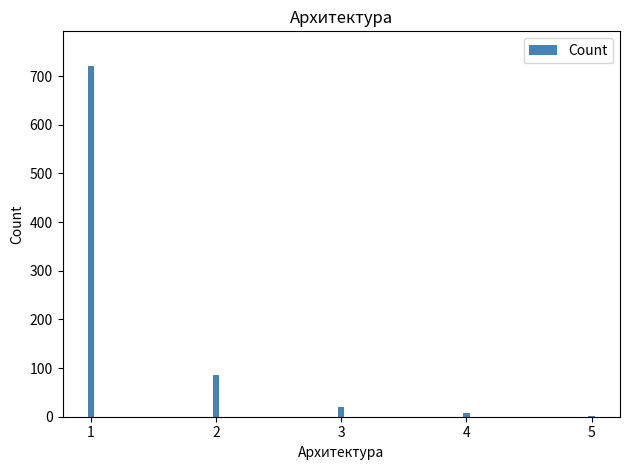

What is the difference between the values at 5 and 1?

718